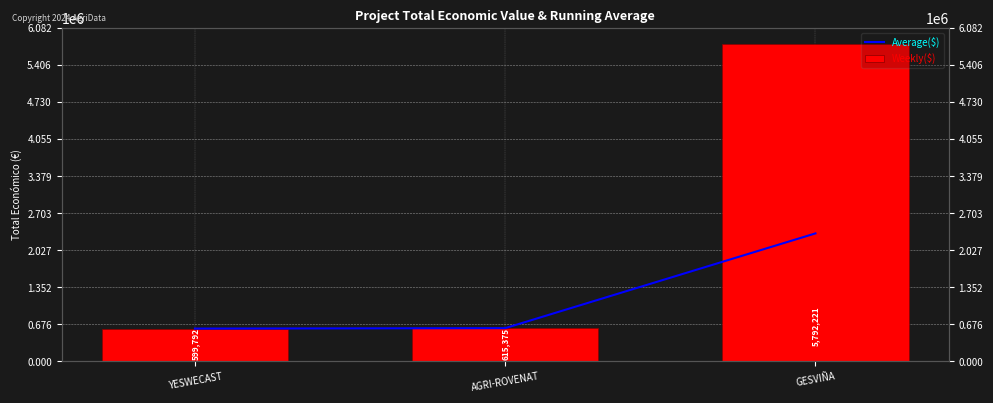

Rank the series at GESVIÑA from lowest to highest value.

Average($), Weekly($)